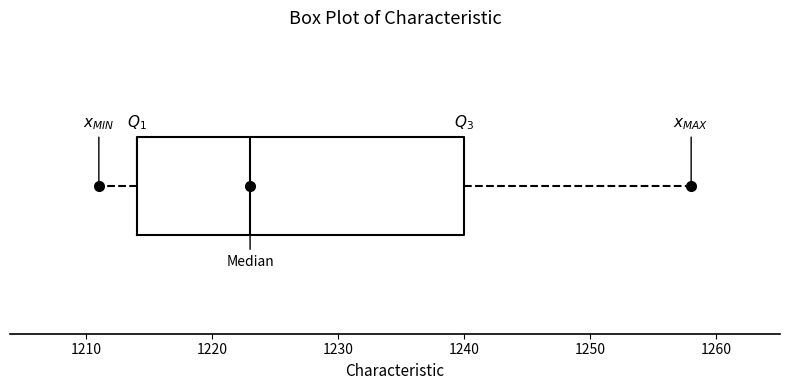

Read this box plot against the x-axis: the position of the median line, the range covered by the box, and the ends of both whiskers. The values are not printed on the chart, so give them approximately, as read against the axis.

median 1223, box 1214 to 1240, whiskers 1211 to 1258